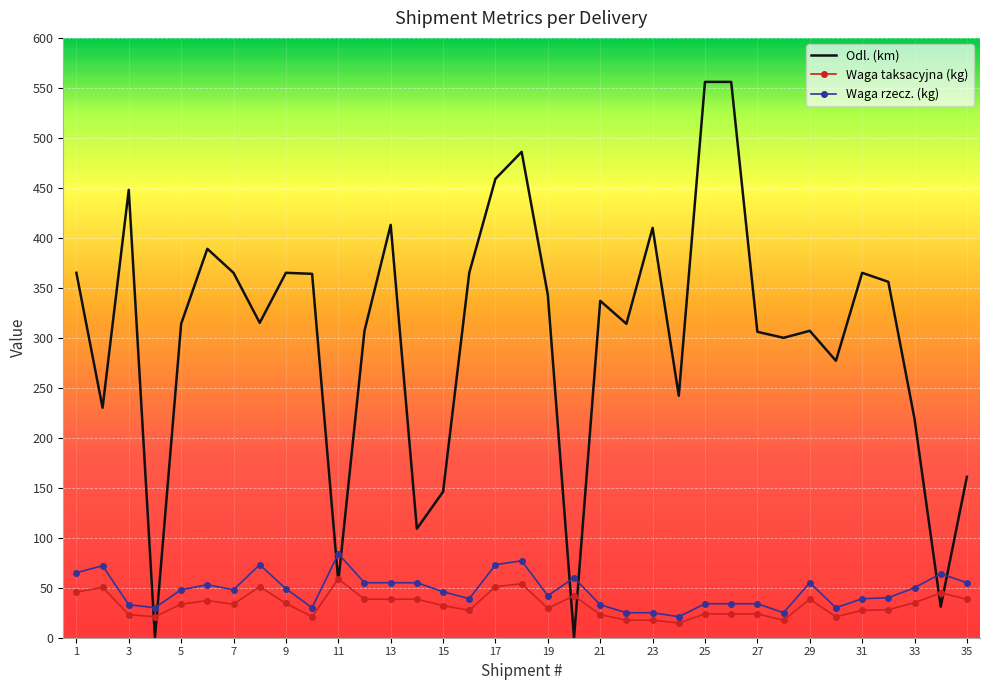

Rank the series by their maximum value, from highest to lowest.

Odl. (km), Waga rzecz. (kg), Waga taksacyjna (kg)